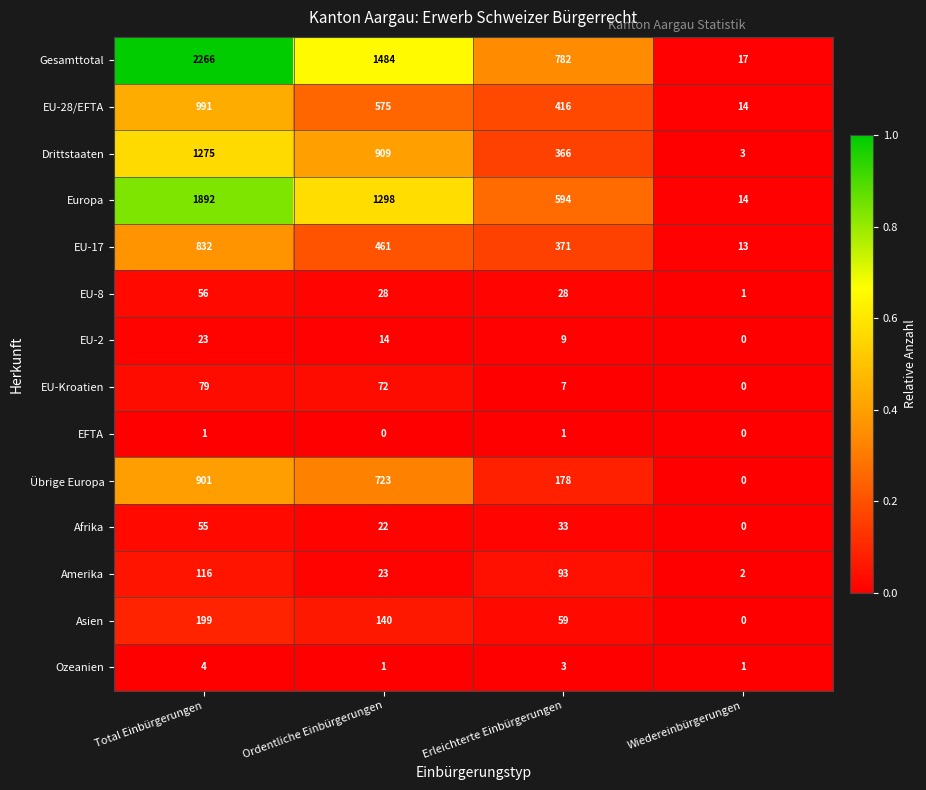

Which category has the highest value in the EU-28/EFTA series?

Total Einbürgerungen